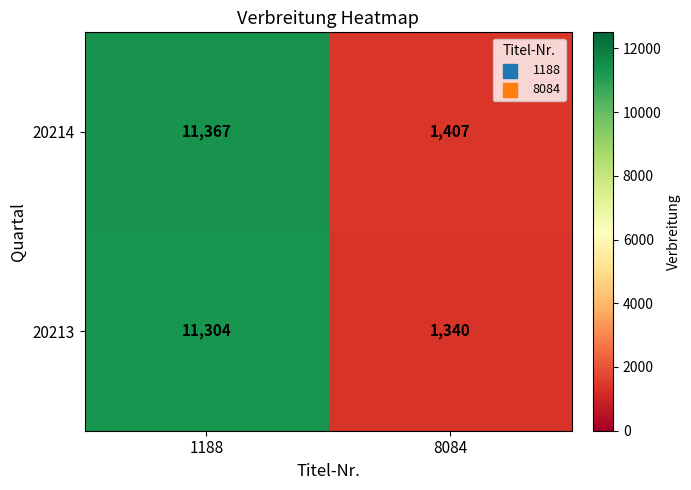

At which category is the sum across all series the highest?

1188